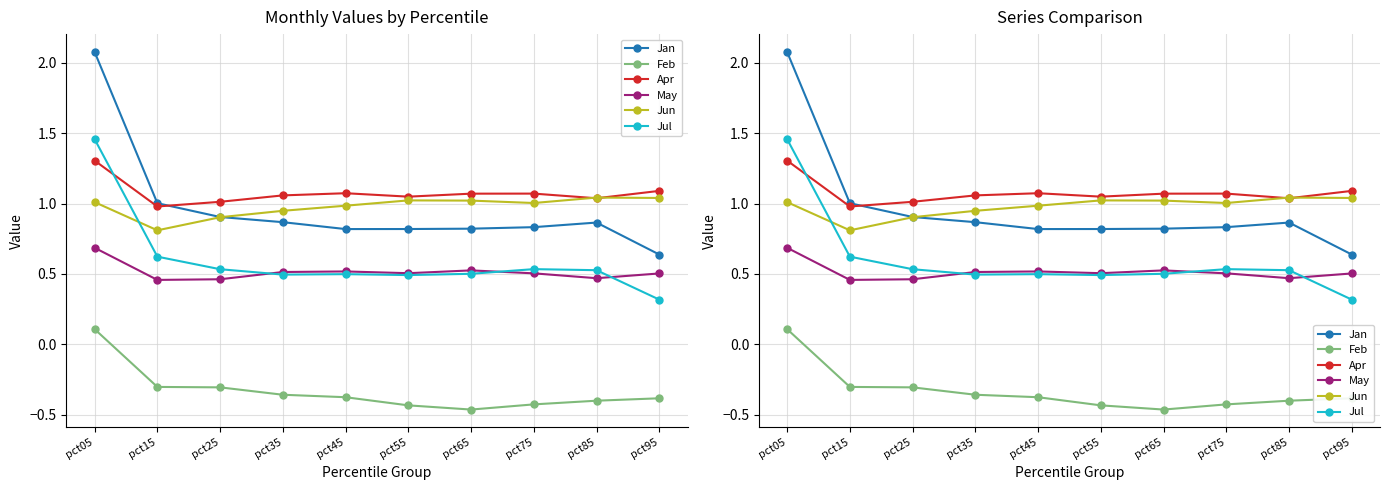

How many values in the Apr series exceed 1?

9